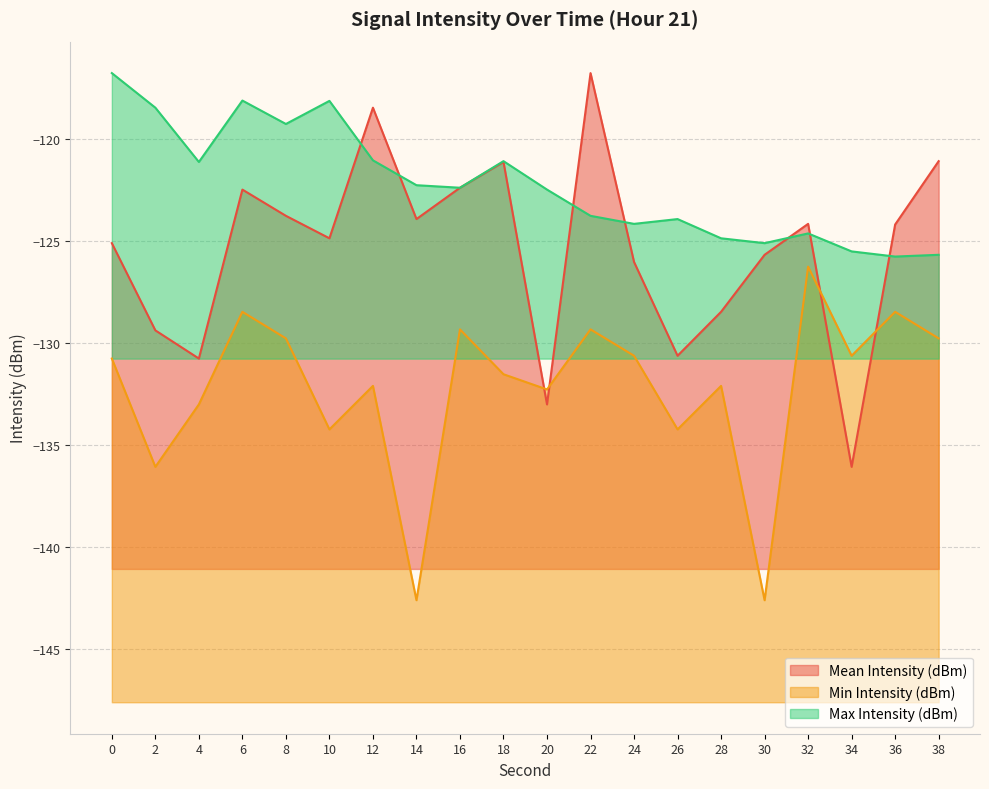

True or false: Mean Intensity (dBm) has a value of -124.2 at 32.

True